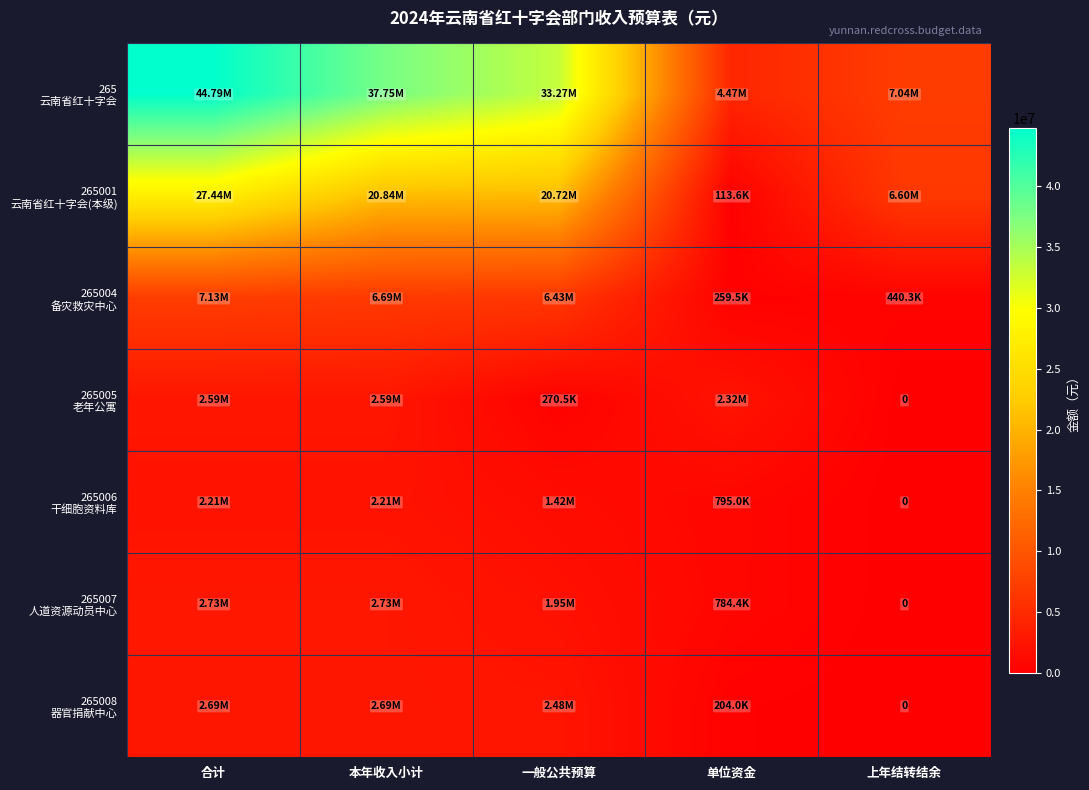

The 265007 人道资源动员中心 series shows 385717.5 at 单位资金. True or false?

False